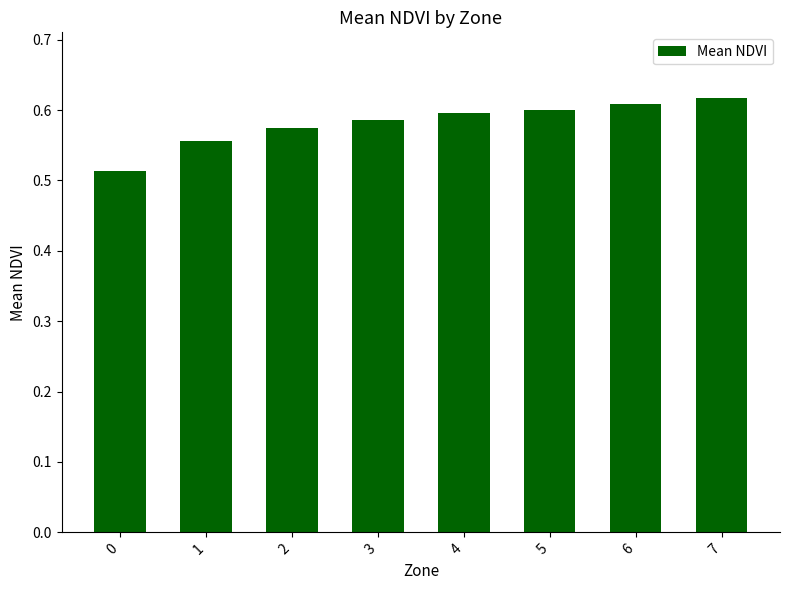

What is the sum of the values at 5 and 1?

1.2